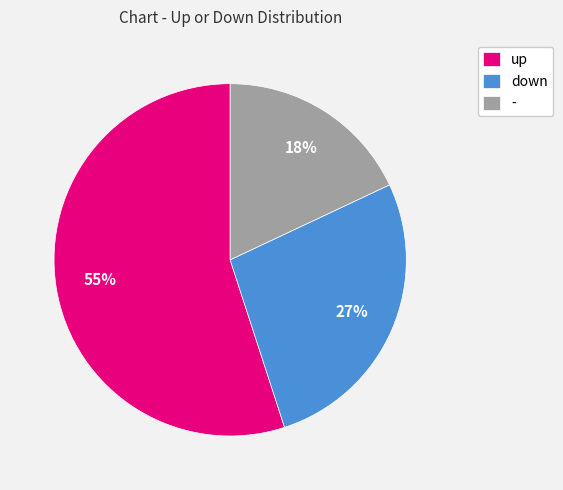

Which slice is the smallest?

-